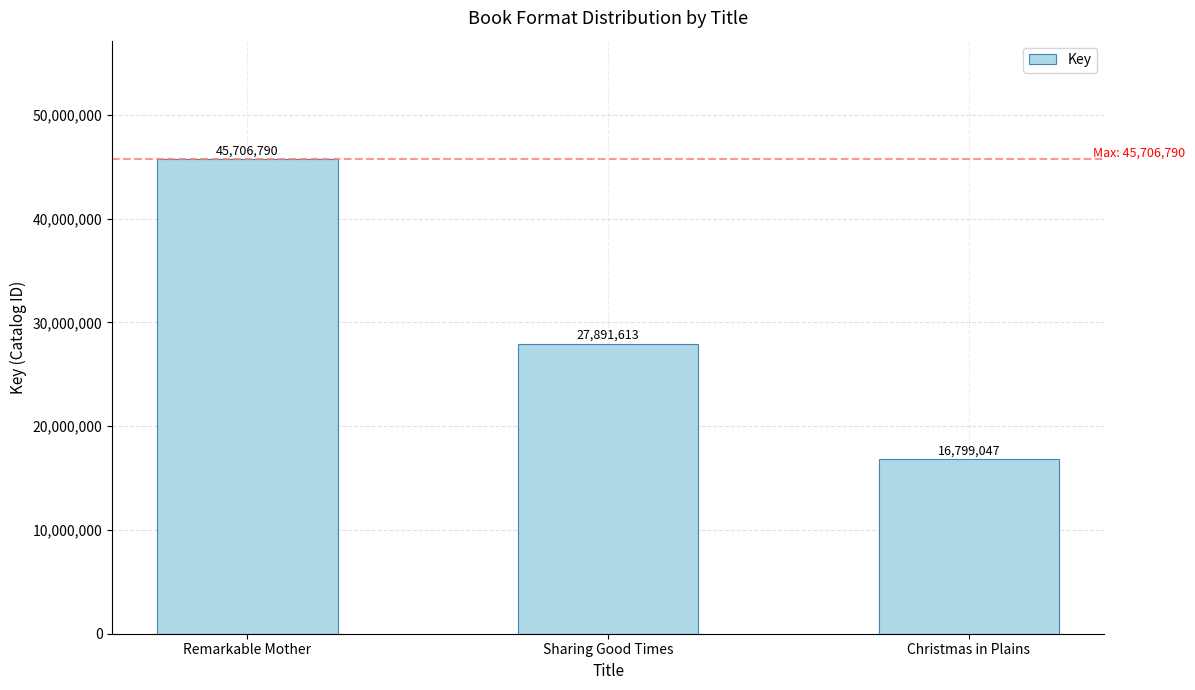

List the labels in order of value, largest first.

Remarkable Mother, Sharing Good Times, Christmas in Plains